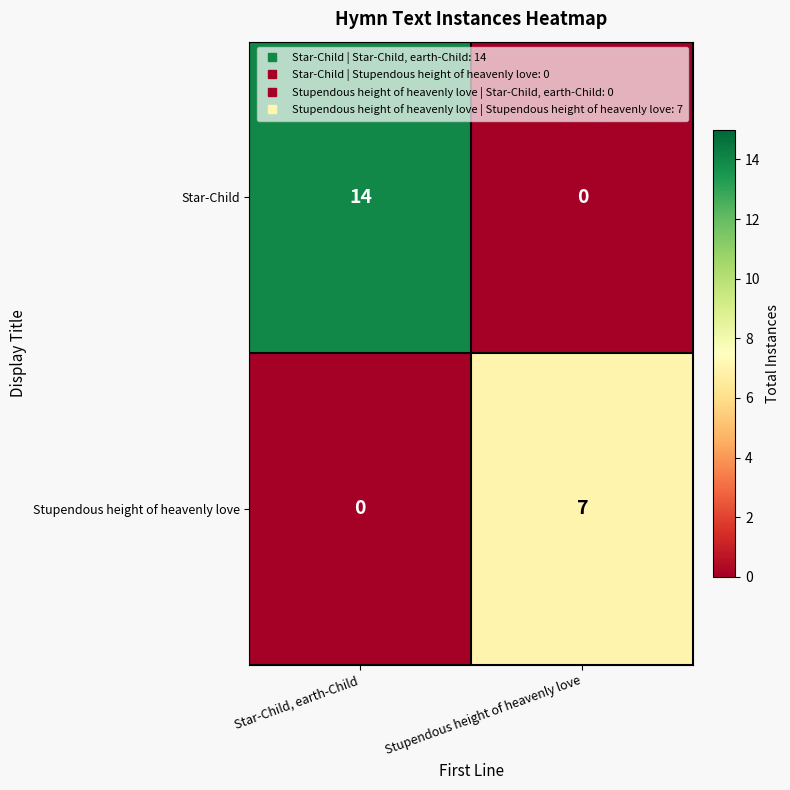

Reading right to left, extract all data points from this chart.

Star-Child: 0	14
Stupendous height of heavenly love: 7	0